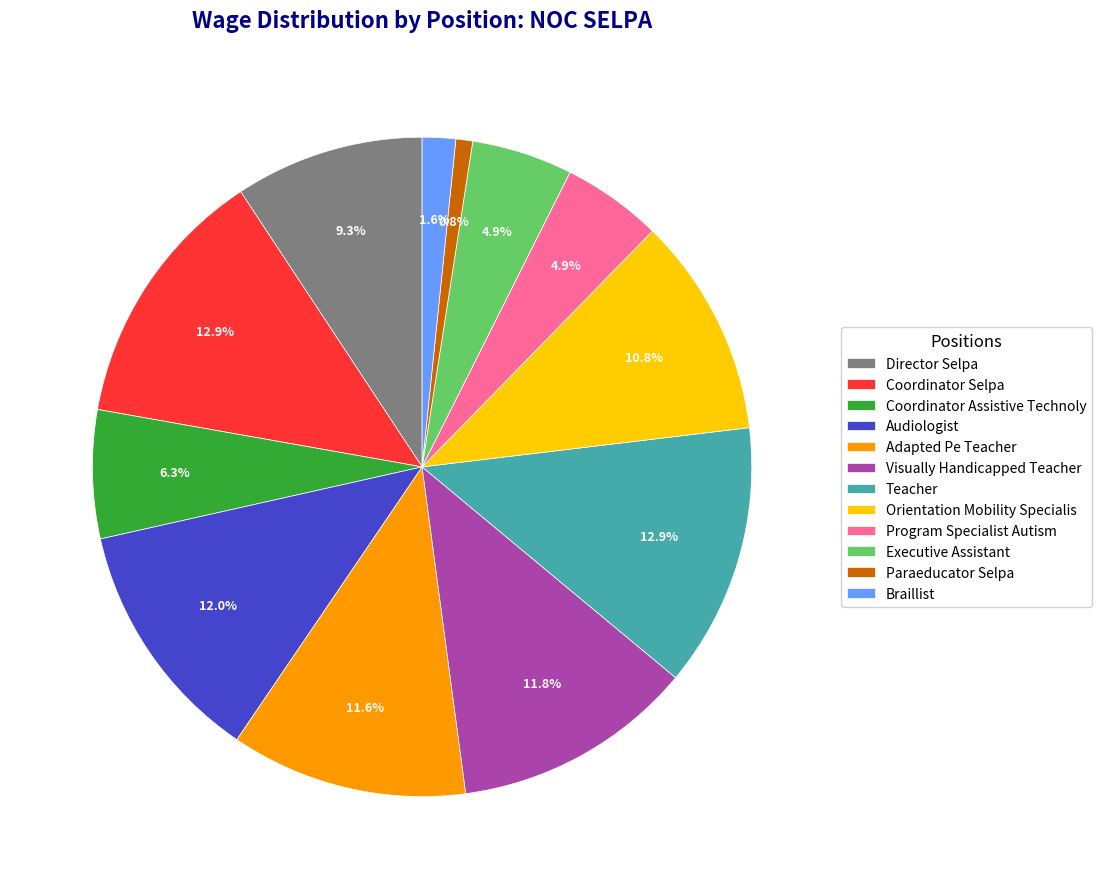

How many segments does this pie chart have?

12